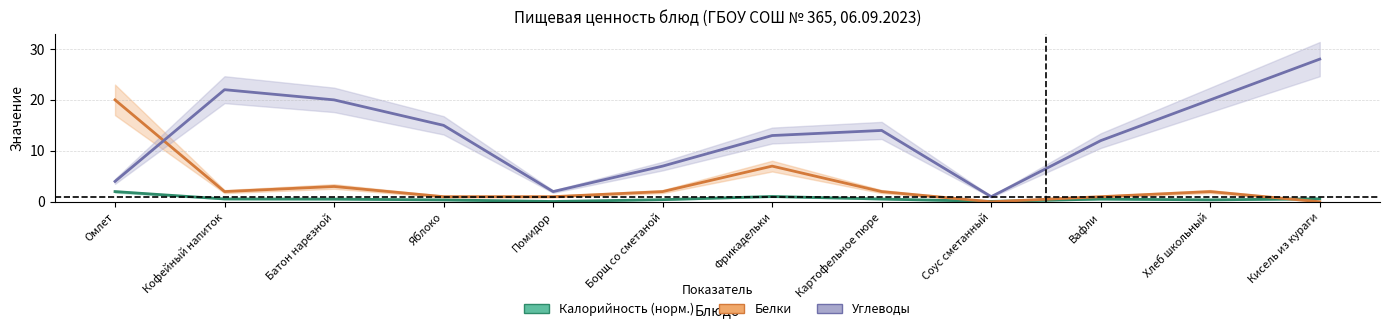

Rank the series by their average value, from lowest to highest.

Калорийность (норм.), Белки, Углеводы